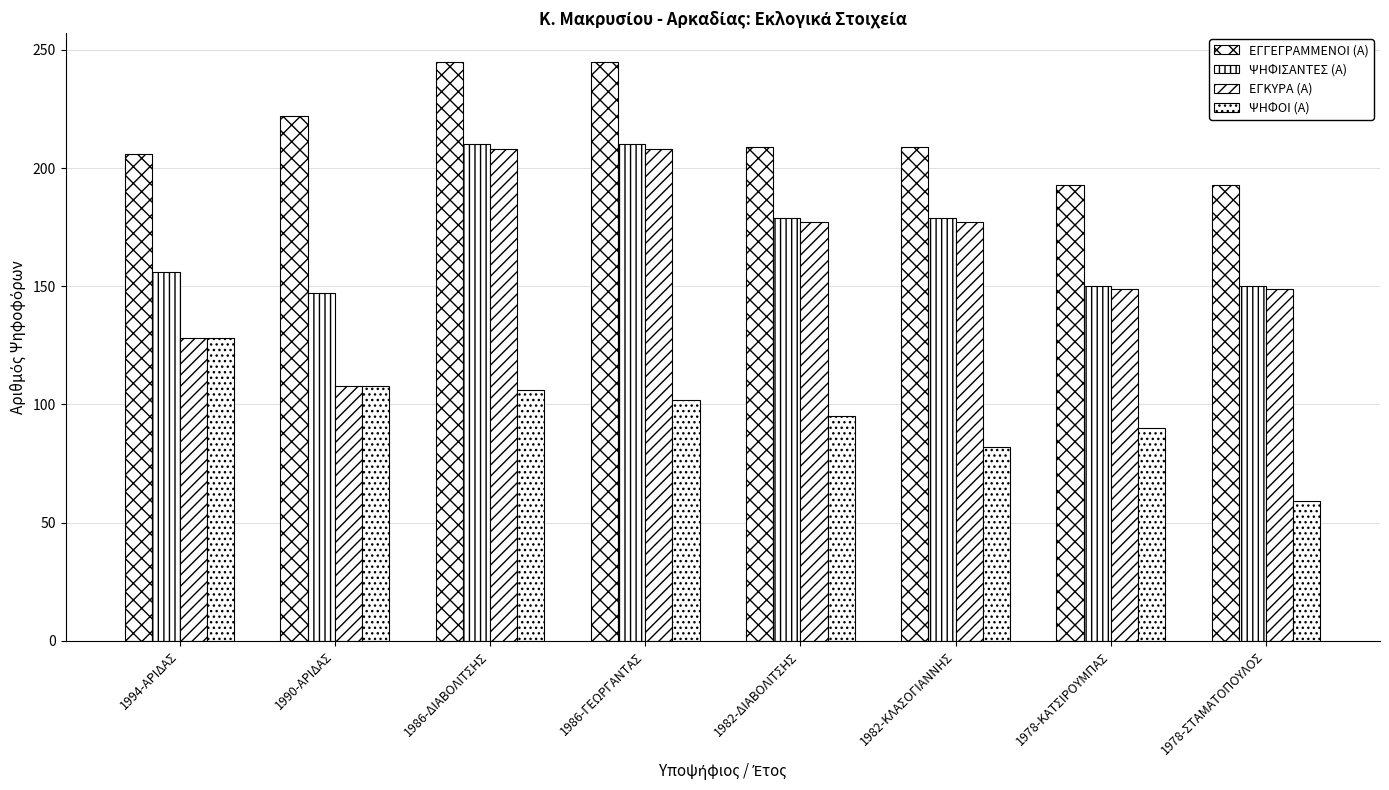

What is the minimum value for ΨΗΦΟΙ (Α)?

59